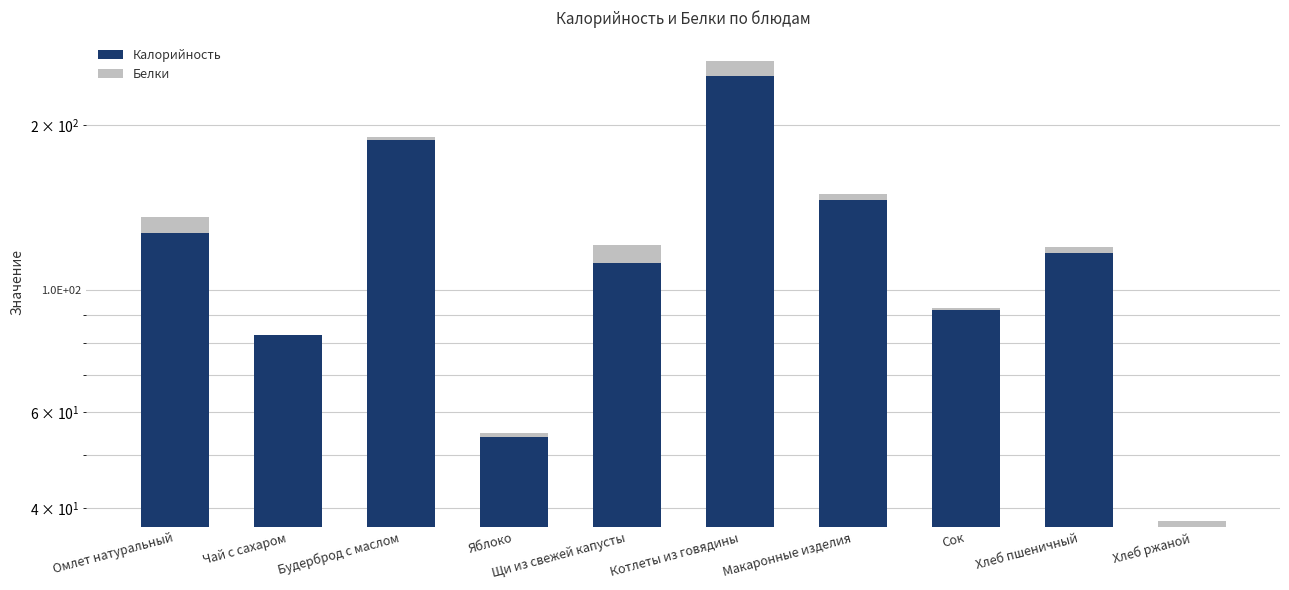

What is the difference between the Калорийность values at Сок and Котлеты из говядины?

154